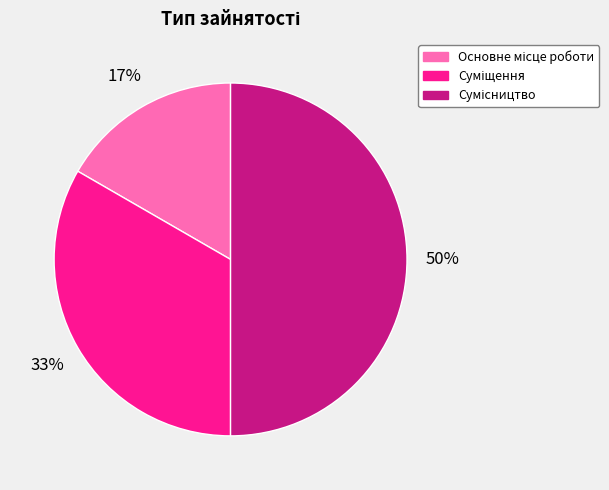

To the nearest percent, what is the difference between the largest and smallest slice percentages?

33%